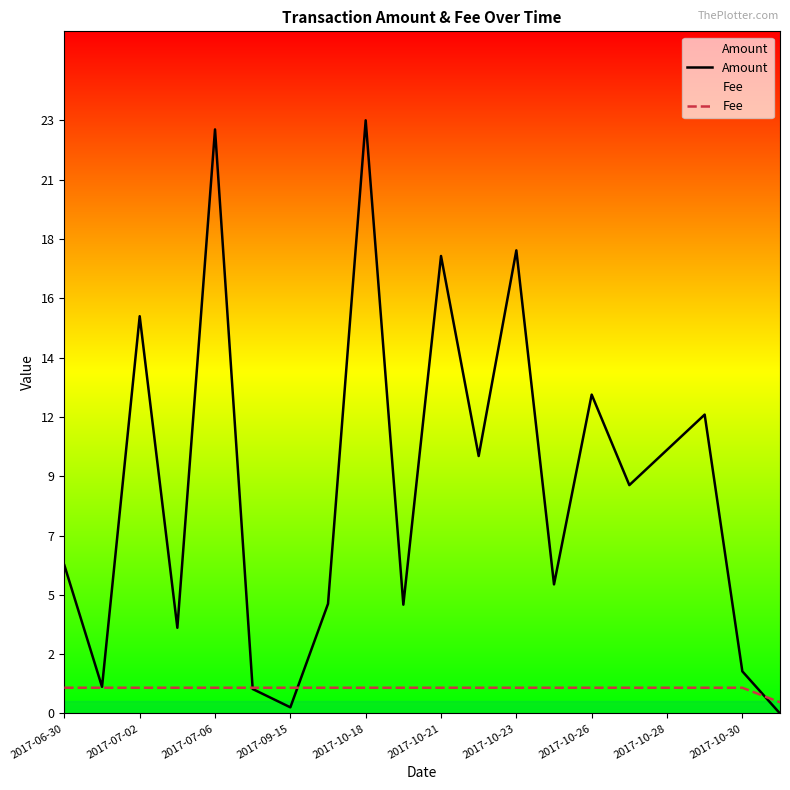

What is the average value of the Fee series?

1.0